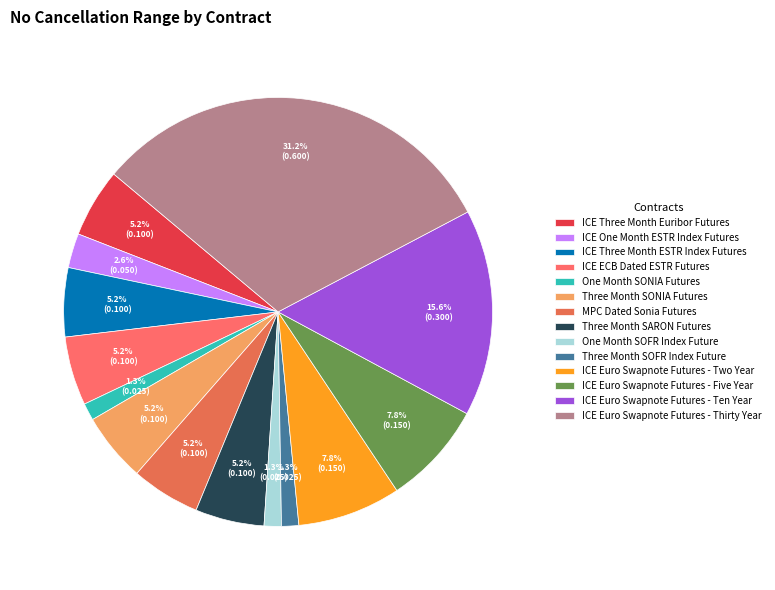

What is the smallest slice in the pie chart?

One Month SONIA Futures